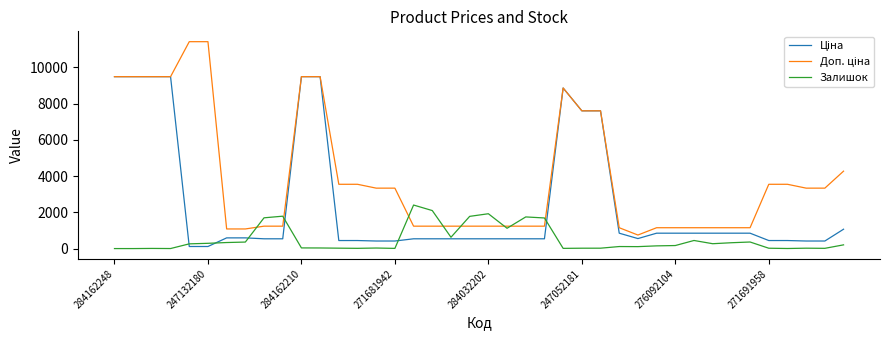

What is the greatest value displayed?

11410.0